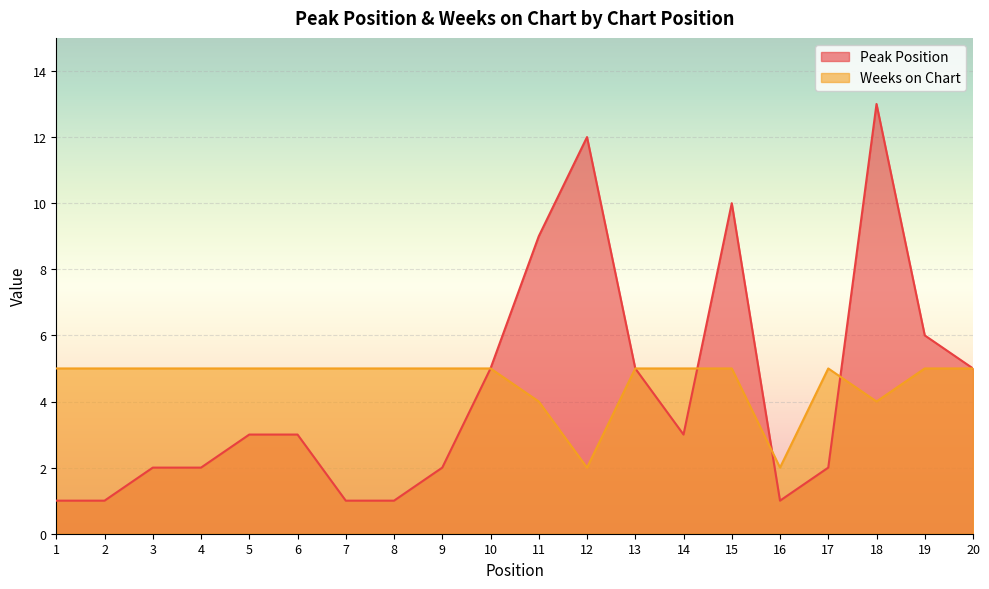

What is the minimum value shown in the chart?

1